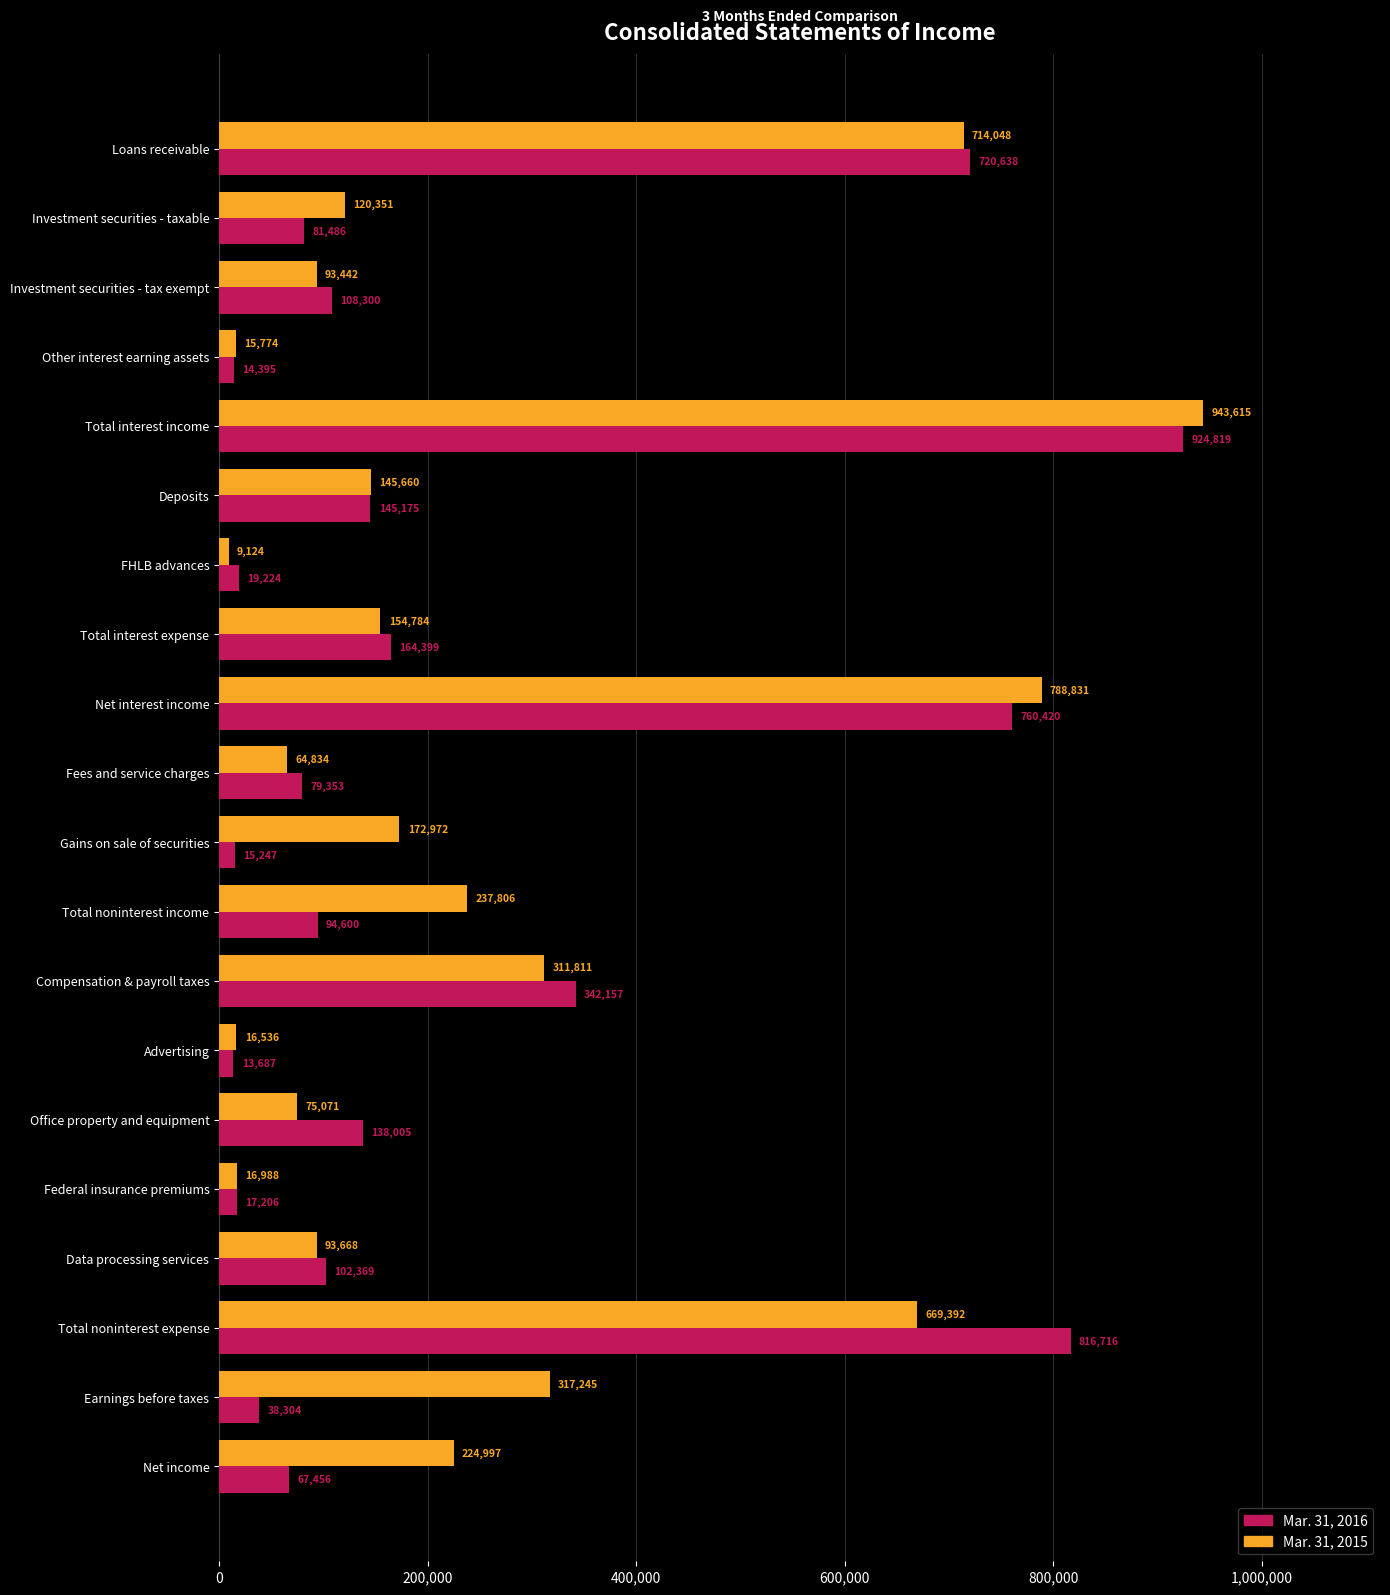

Which series has the widest spread of values?

Mar. 31, 2015